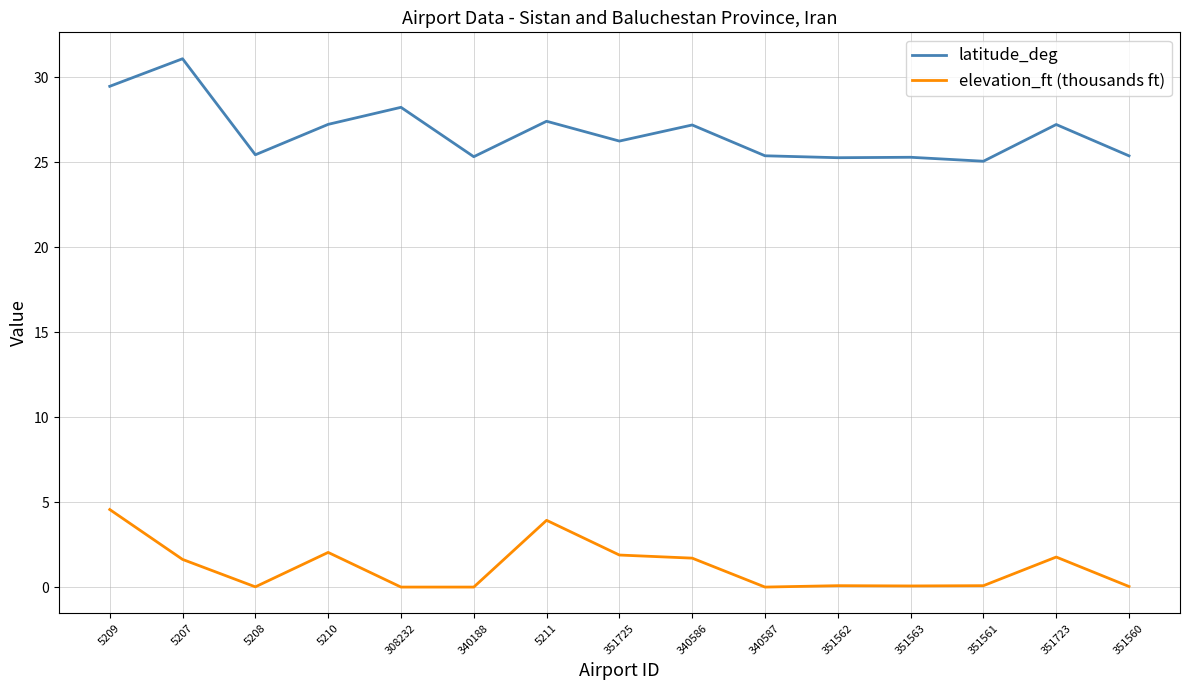

At how many categories does at least one series exceed 11?

15